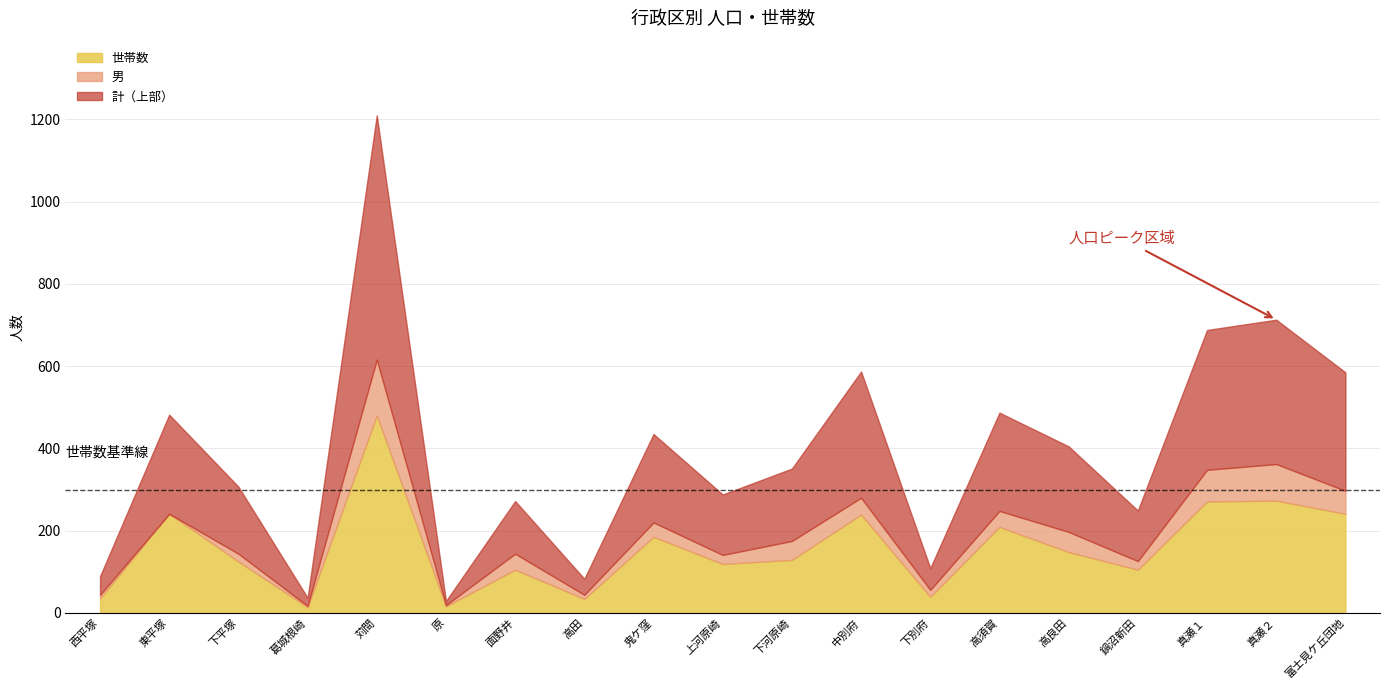

How many lines are shown in the chart?

3